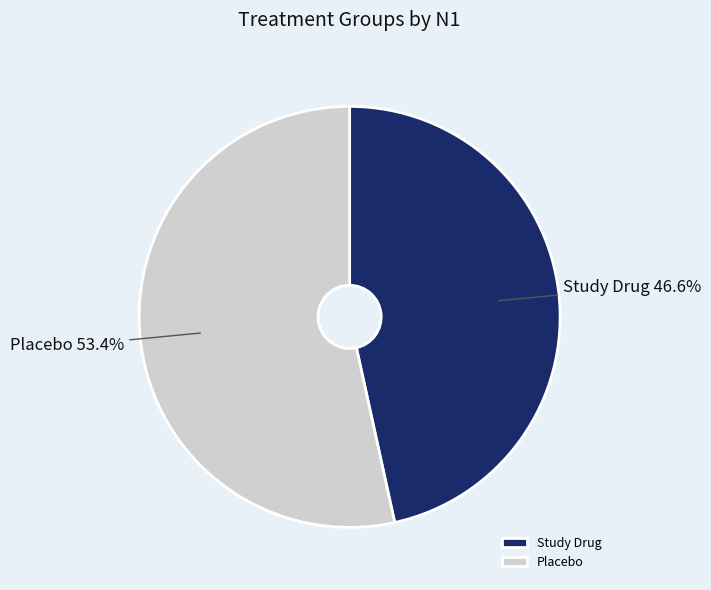

Which slice is the smallest?

Study Drug